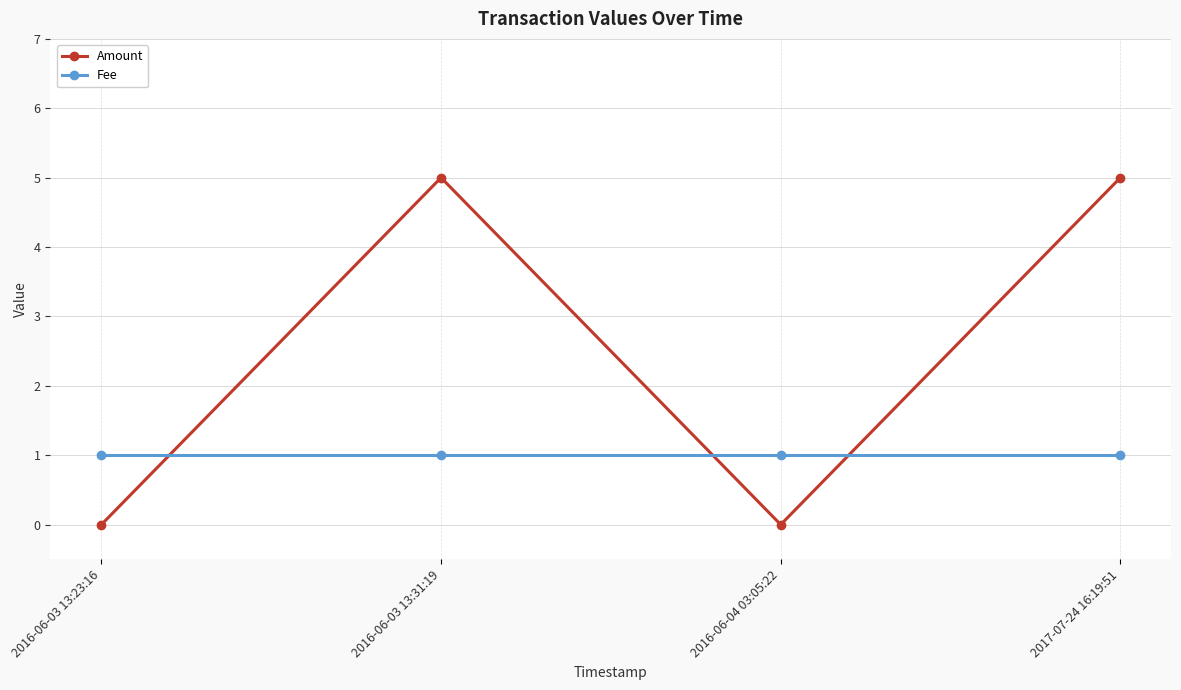

List the series in order of their overall mean, lowest first.

Fee, Amount